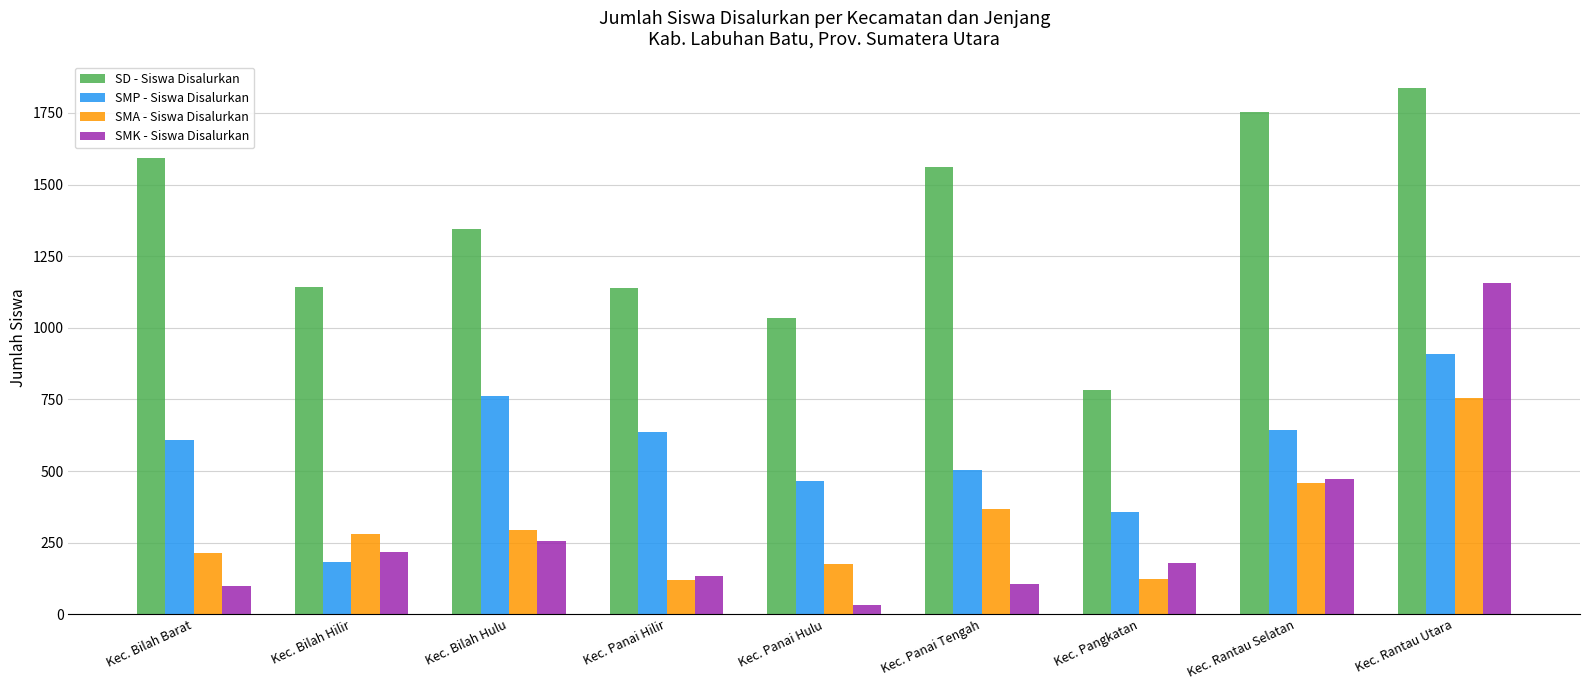

The value of SMK - Siswa Disalurkan at Kec. Panai Hulu is 33. True or false?

True